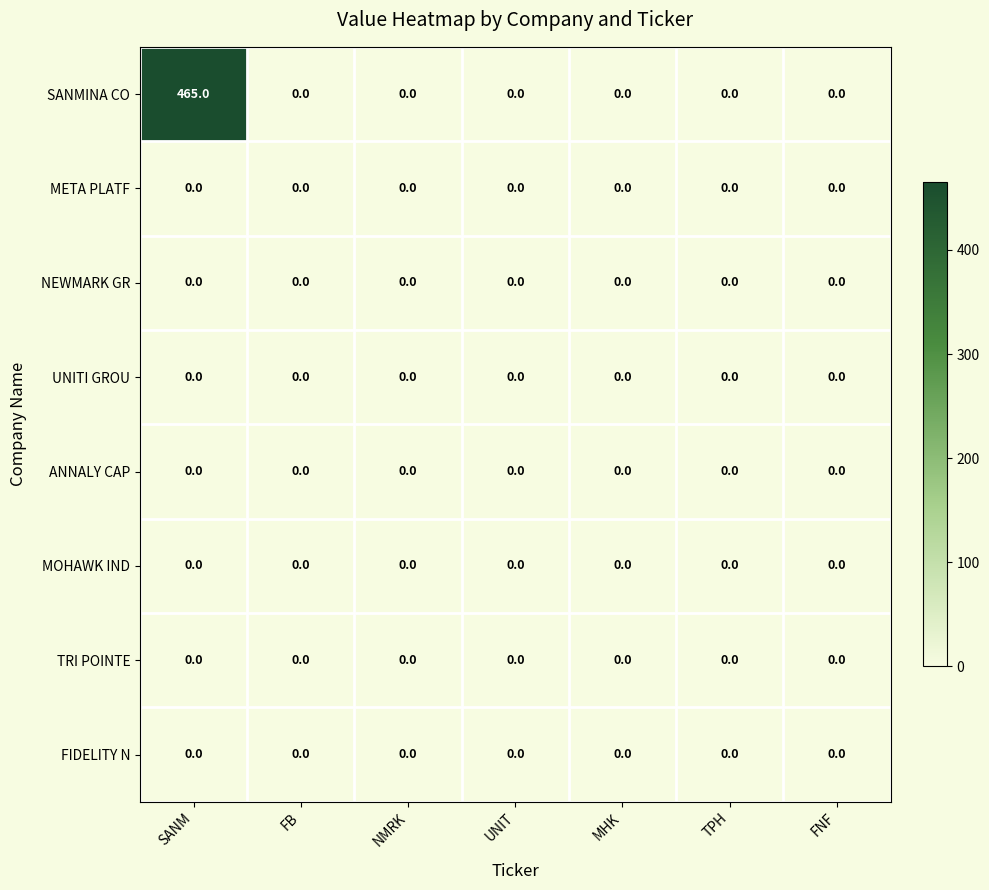

Which series has the largest range (max minus min)?

SANMINA CO